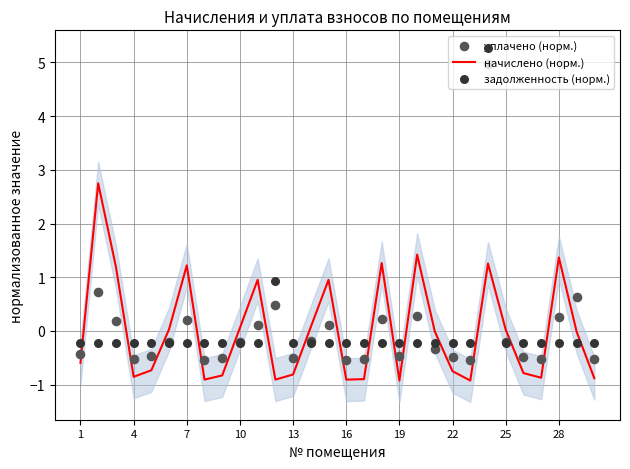

Which series has the largest total across all categories?

задолженность (норм.)